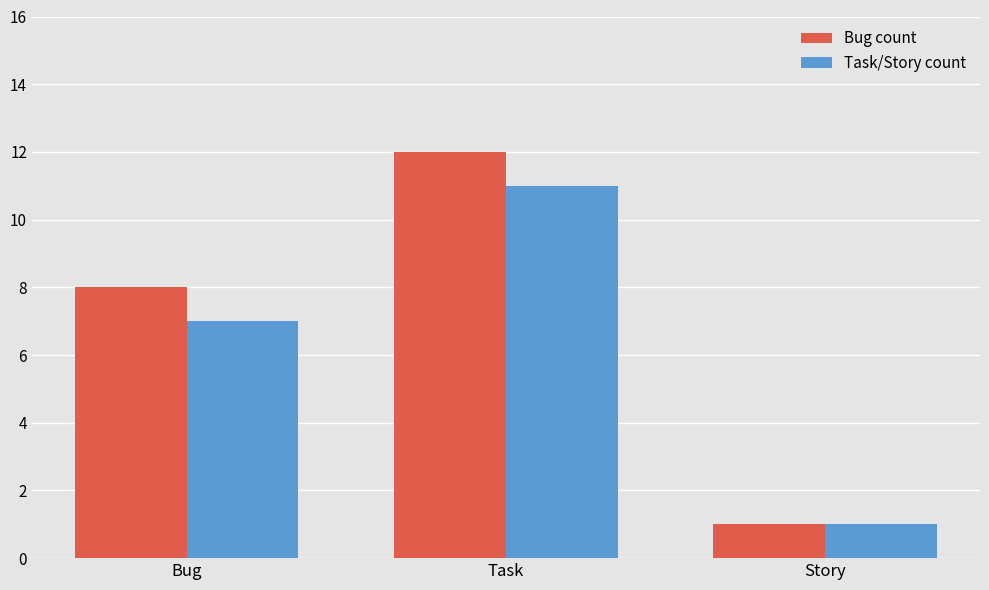

What is the sum of all Task/Story count values?

19